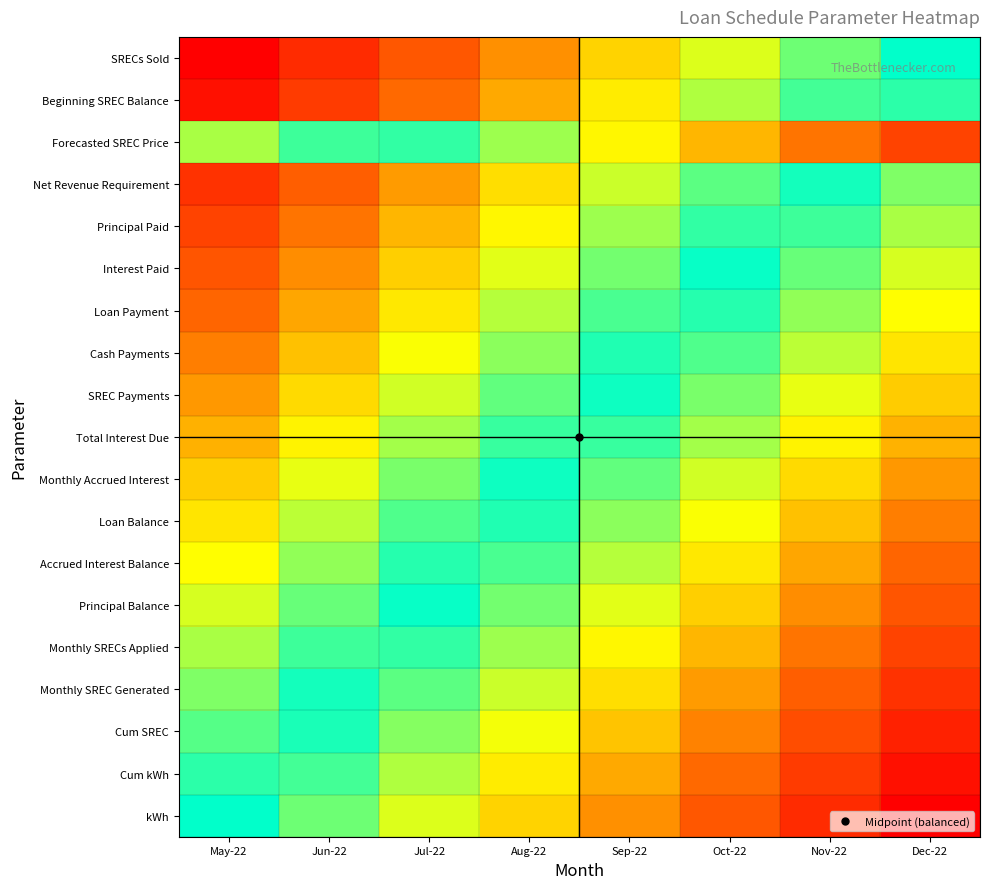

Reading left to right, what are all the values shown in this chart?

kWh: May-22=0.5	Jun-22=0.6	Jul-22=0.6	Aug-22=0.7	Sep-22=0.8	Oct-22=0.9	Nov-22=0.9	Dec-22=1.0
Cum kWh: May-22=0.5	Jun-22=0.5	Jul-22=0.6	Aug-22=0.7	Sep-22=0.8	Oct-22=0.8	Nov-22=0.9	Dec-22=1.0
Cum SREC: May-22=0.4	Jun-22=0.5	Jul-22=0.6	Aug-22=0.7	Sep-22=0.7	Oct-22=0.8	Nov-22=0.9	Dec-22=0.9
Monthly SREC Generated: May-22=0.4	Jun-22=0.5	Jul-22=0.6	Aug-22=0.6	Sep-22=0.7	Oct-22=0.8	Nov-22=0.8	Dec-22=0.9
Monthly SRECs Applied: May-22=0.4	Jun-22=0.5	Jul-22=0.5	Aug-22=0.6	Sep-22=0.7	Oct-22=0.7	Nov-22=0.8	Dec-22=0.9
Principal Balance: May-22=0.4	Jun-22=0.4	Jul-22=0.5	Aug-22=0.6	Sep-22=0.6	Oct-22=0.7	Nov-22=0.8	Dec-22=0.9
Accrued Interest Balance: May-22=0.3	Jun-22=0.4	Jul-22=0.5	Aug-22=0.5	Sep-22=0.6	Oct-22=0.7	Nov-22=0.8	Dec-22=0.8
Loan Balance: May-22=0.3	Jun-22=0.4	Jul-22=0.4	Aug-22=0.5	Sep-22=0.6	Oct-22=0.7	Nov-22=0.7	Dec-22=0.8
Monthly Accrued Interest: May-22=0.3	Jun-22=0.3	Jul-22=0.4	Aug-22=0.5	Sep-22=0.6	Oct-22=0.6	Nov-22=0.7	Dec-22=0.8
Total Interest Due: May-22=0.2	Jun-22=0.3	Jul-22=0.4	Aug-22=0.5	Sep-22=0.5	Oct-22=0.6	Nov-22=0.7	Dec-22=0.7
SREC Payments: May-22=0.2	Jun-22=0.3	Jul-22=0.4	Aug-22=0.4	Sep-22=0.5	Oct-22=0.6	Nov-22=0.7	Dec-22=0.7
Cash Payments: May-22=0.2	Jun-22=0.3	Jul-22=0.3	Aug-22=0.4	Sep-22=0.5	Oct-22=0.6	Nov-22=0.6	Dec-22=0.7
Loan Payment: May-22=0.2	Jun-22=0.2	Jul-22=0.3	Aug-22=0.4	Sep-22=0.5	Oct-22=0.5	Nov-22=0.6	Dec-22=0.7
Interest Paid: May-22=0.1	Jun-22=0.2	Jul-22=0.3	Aug-22=0.4	Sep-22=0.4	Oct-22=0.5	Nov-22=0.6	Dec-22=0.6
Principal Paid: May-22=0.1	Jun-22=0.2	Jul-22=0.3	Aug-22=0.3	Sep-22=0.4	Oct-22=0.5	Nov-22=0.5	Dec-22=0.6
Net Revenue Requirement: May-22=0.1	Jun-22=0.2	Jul-22=0.2	Aug-22=0.3	Sep-22=0.4	Oct-22=0.4	Nov-22=0.5	Dec-22=0.6
Forecasted SREC Price: May-22=0.4	Jun-22=0.5	Jul-22=0.5	Aug-22=0.6	Sep-22=0.7	Oct-22=0.7	Nov-22=0.8	Dec-22=0.9
Beginning SREC Balance: May-22=0.0	Jun-22=0.1	Jul-22=0.2	Aug-22=0.2	Sep-22=0.3	Oct-22=0.4	Nov-22=0.5	Dec-22=0.5
SRECs Sold: May-22=0.0	Jun-22=0.1	Jul-22=0.1	Aug-22=0.2	Sep-22=0.3	Oct-22=0.4	Nov-22=0.4	Dec-22=0.5